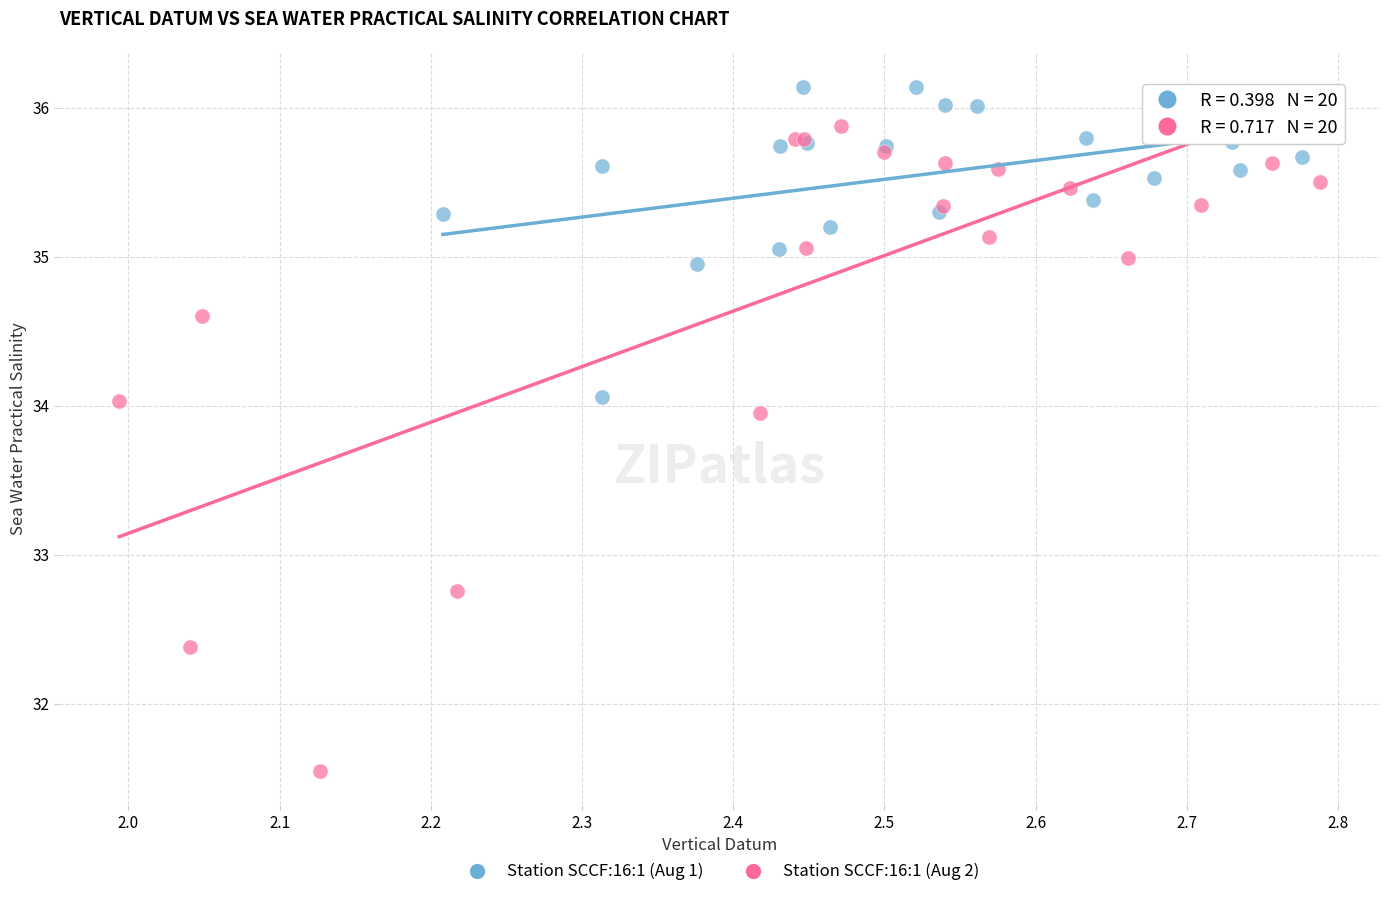

Which series has the widest spread of Y values?

Station SCCF:16:1 (Aug 2)